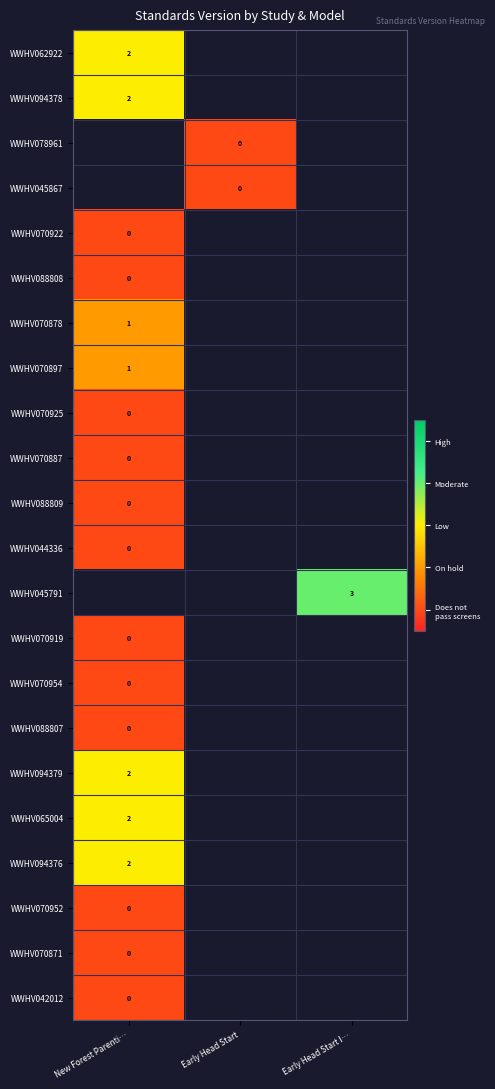

True or false: WWHV070897 has a value of 1 at New Forest Parenti….

True